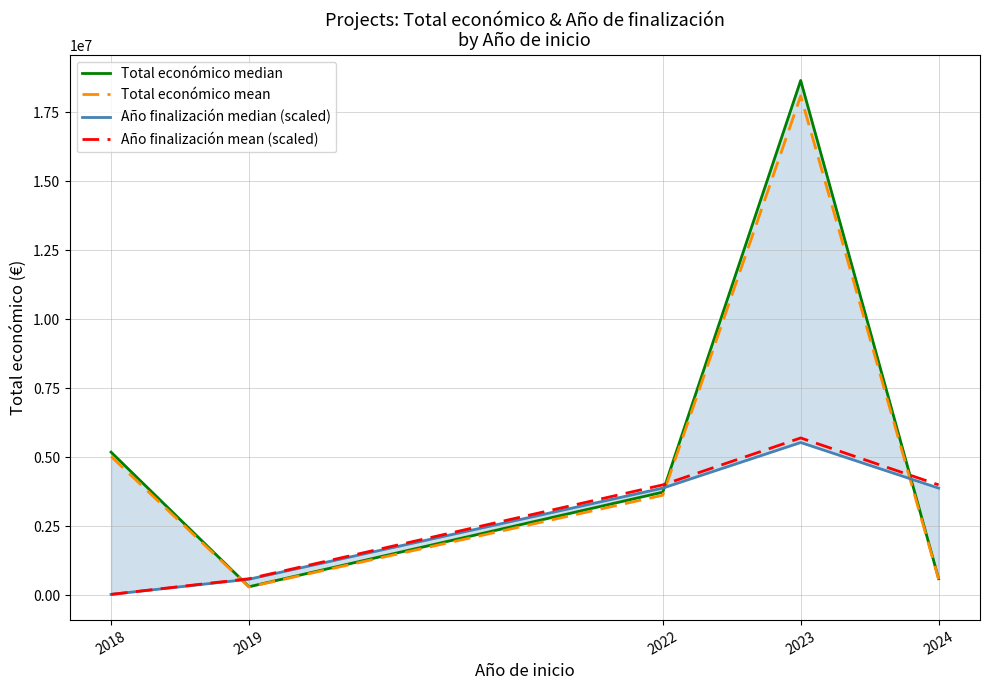

Which category has the lowest value across all series?

2018